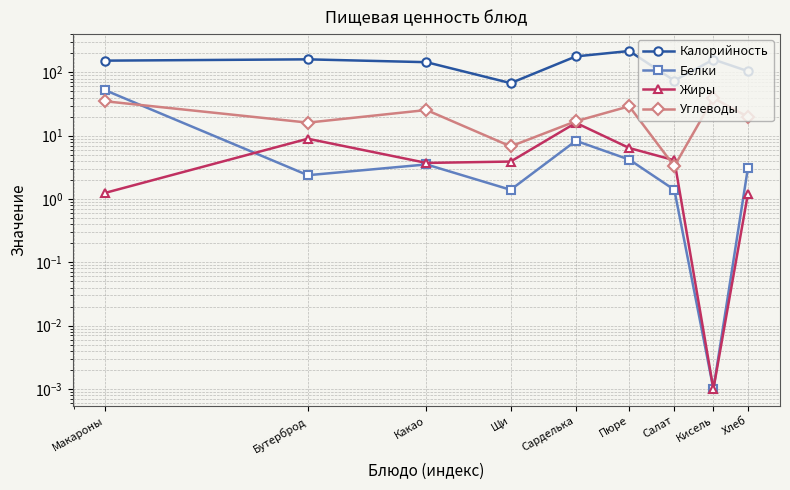

Between Макароны and Щи, which is larger?

Макароны